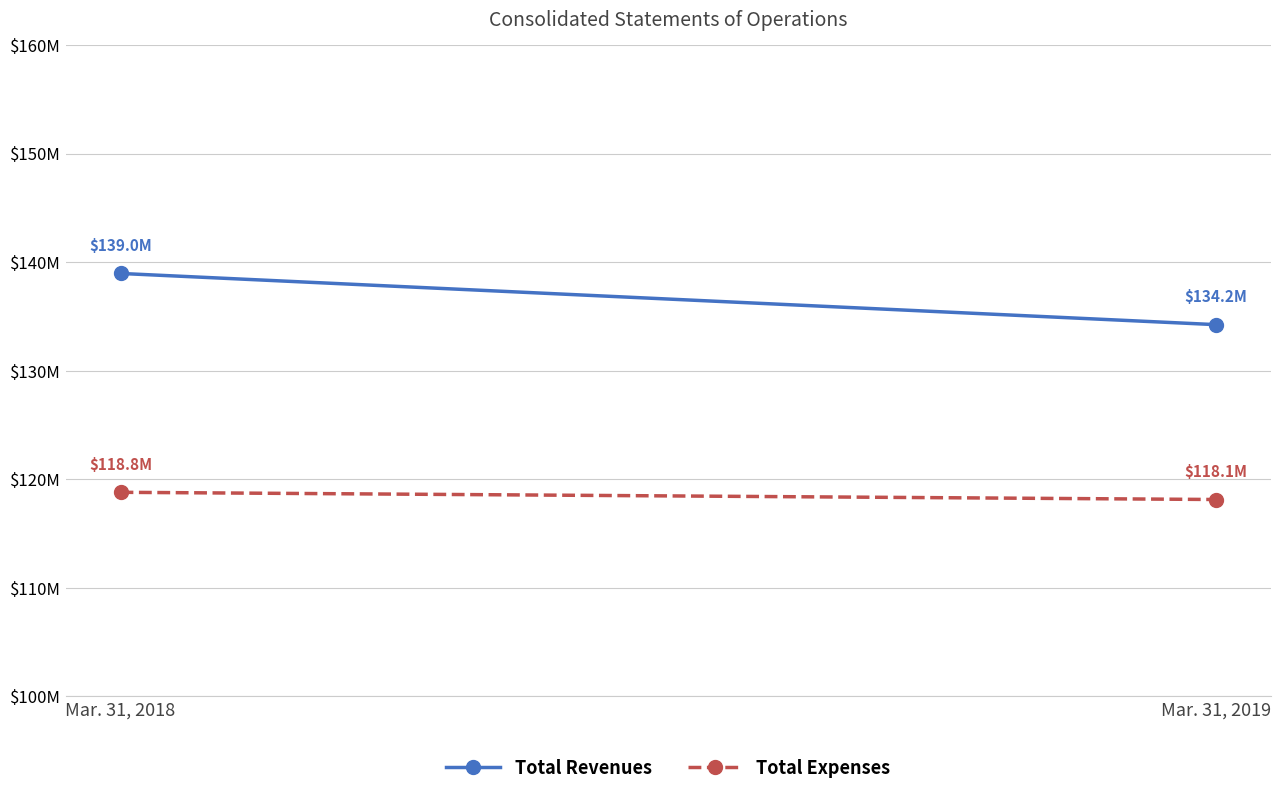

Between Mar. 31, 2018 and Mar. 31, 2019, which is larger?

Mar. 31, 2018